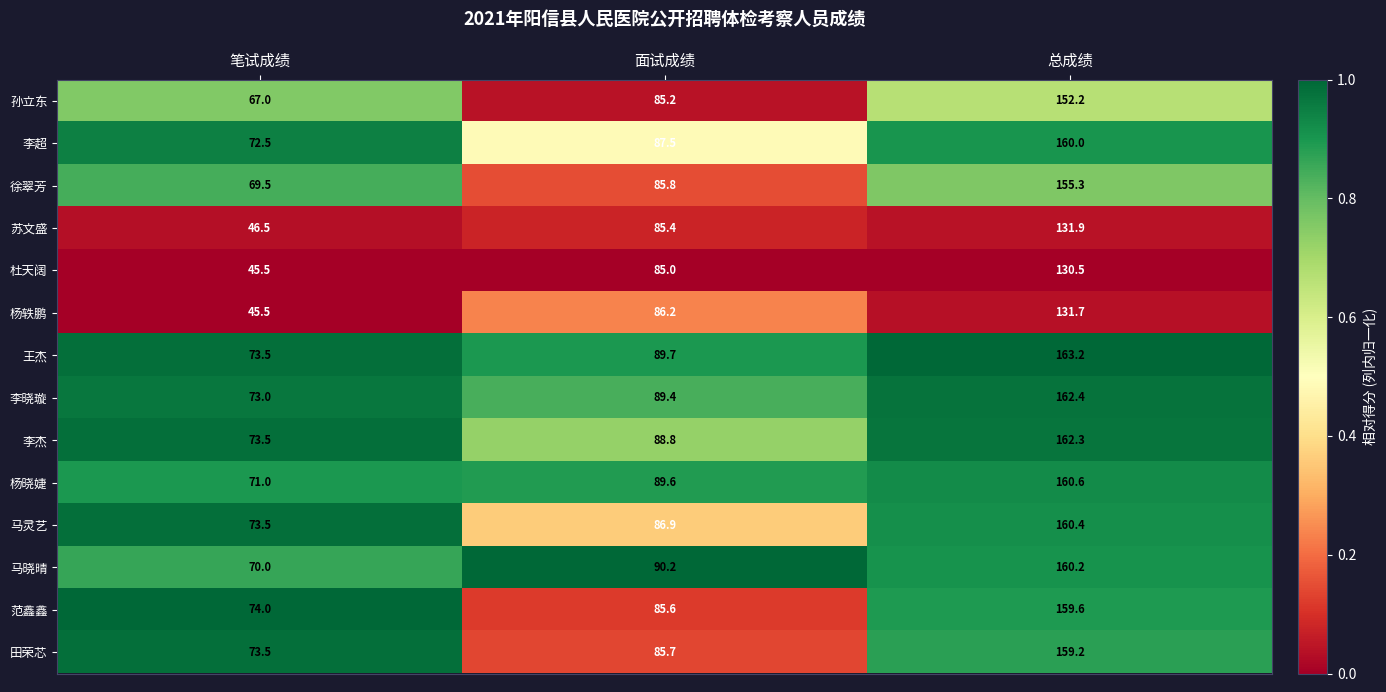

Which series has the widest spread of values?

马晓晴